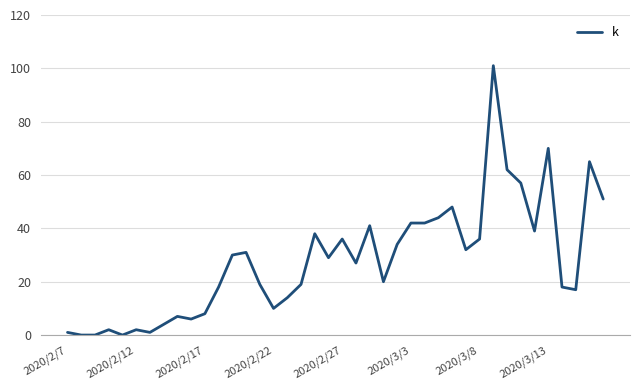

What is the sum of all values?

1121